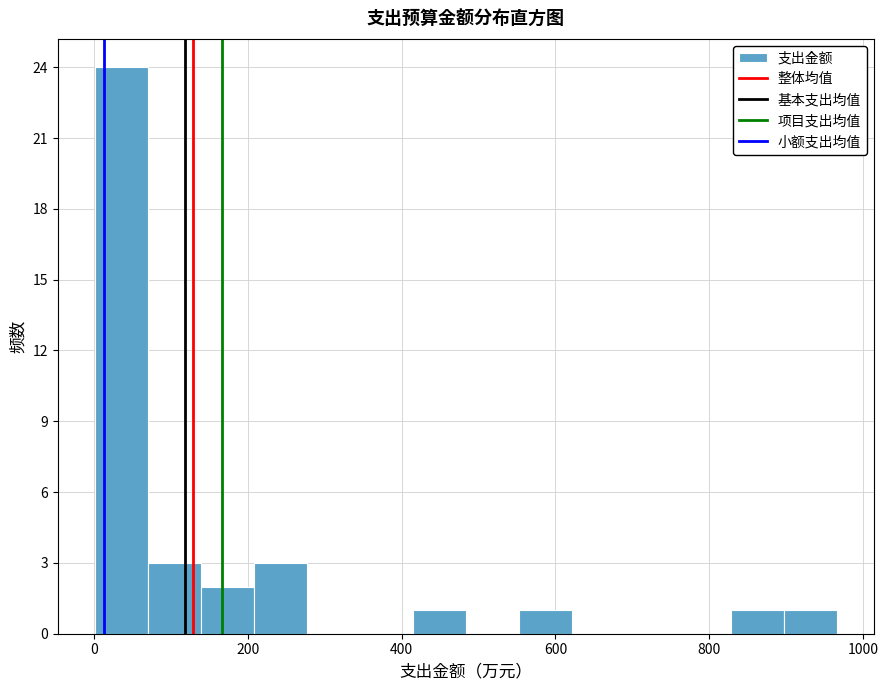

Read against the x-axis, roughly where is the centre of the tallest bar?

40